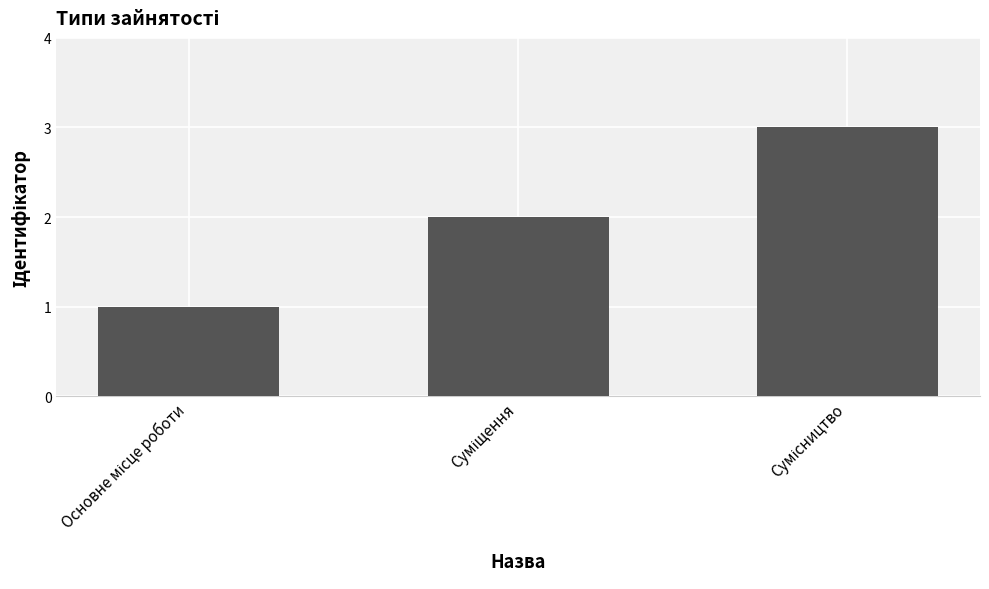

What is the greatest value displayed?

3